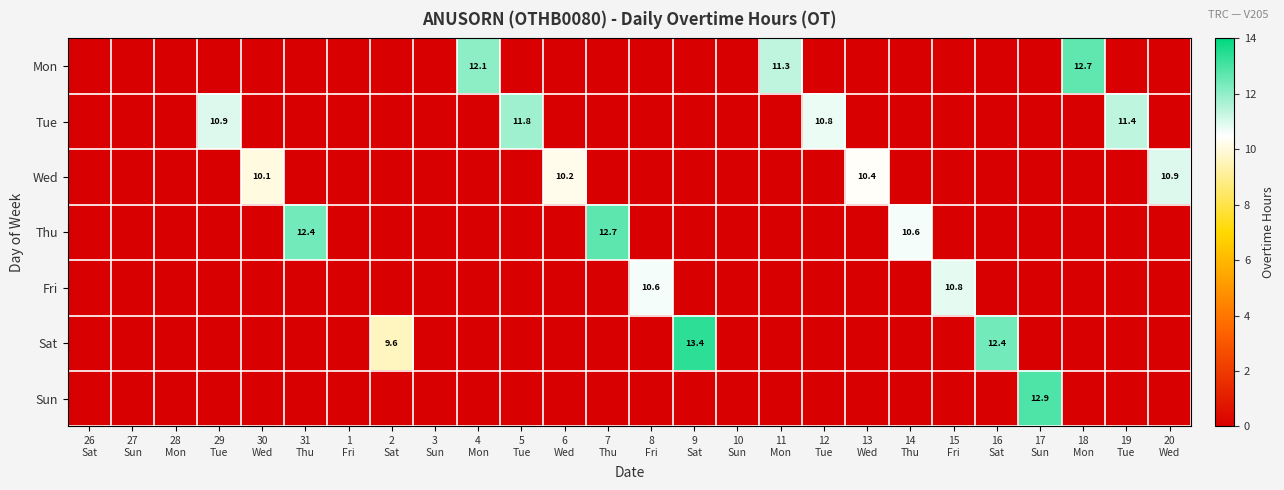

What is the difference between the highest and lowest values at 20
Wed?

10.9